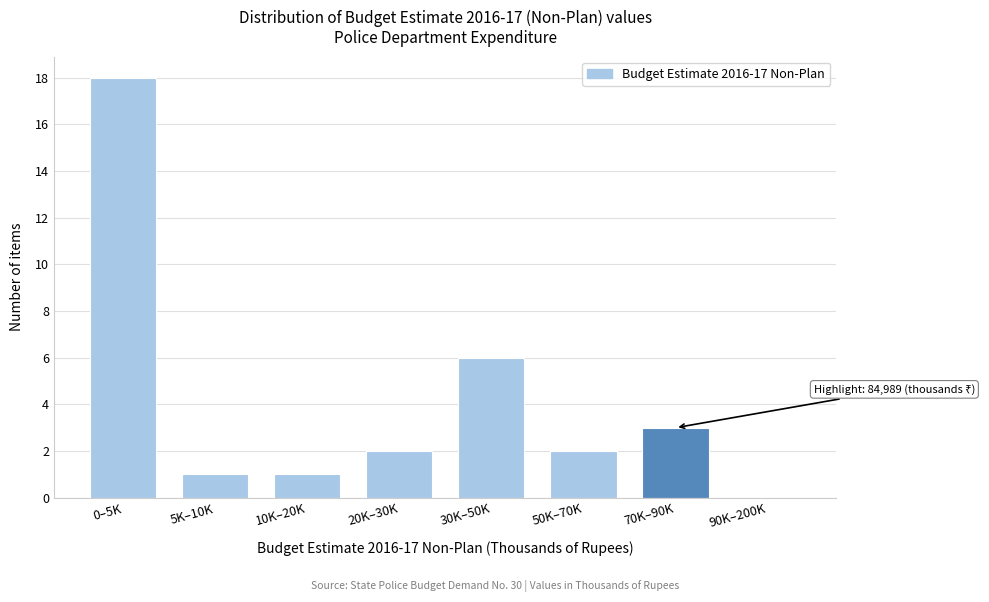

Reading left to right, what are all the values shown in this chart?

0–5K=18	5K–10K=1	10K–20K=1	20K–30K=2	30K–50K=6	50K–70K=2	70K–90K=3	90K–200K=0